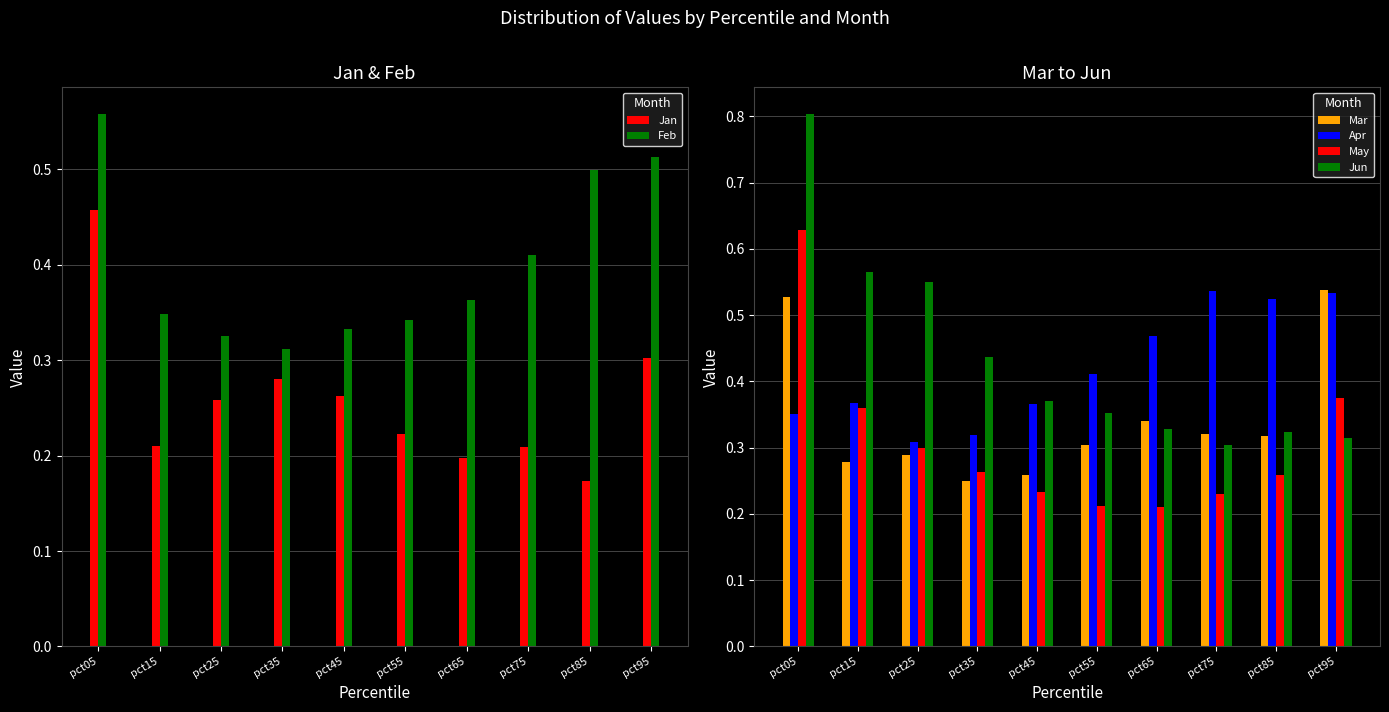

Where is Apr nearest to the value 0?

pct25